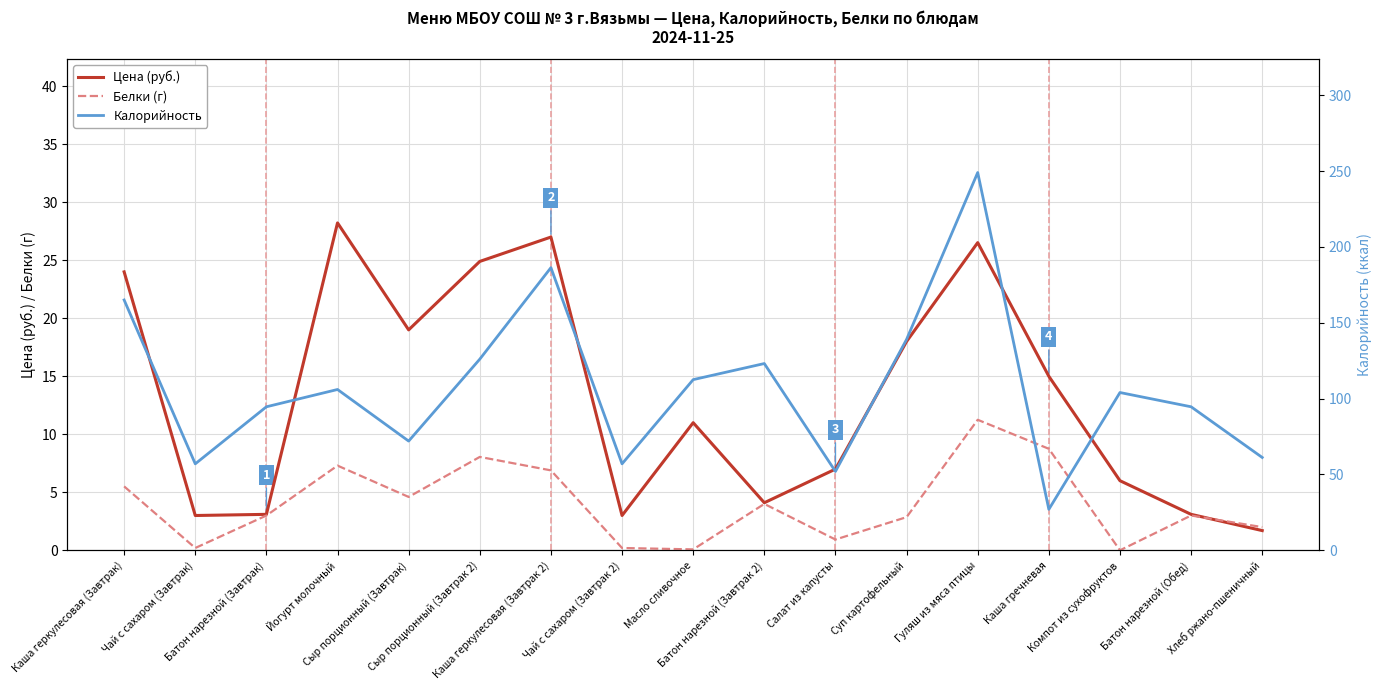

What is the sum of all Белки (г) values?

68.6